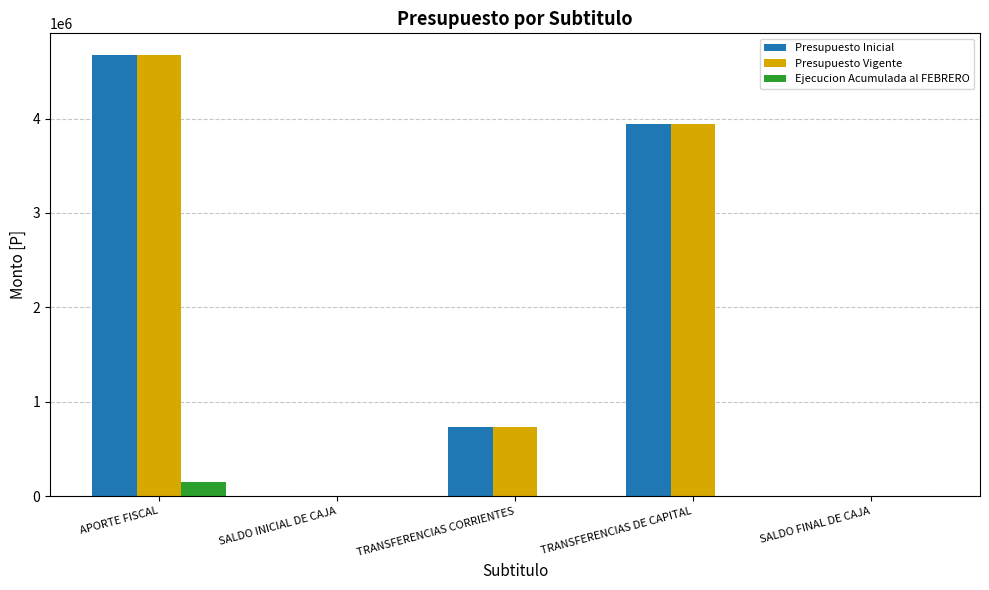

What is the sum of the Presupuesto Inicial values at TRANSFERENCIAS CORRIENTES and APORTE FISCAL?

5398882